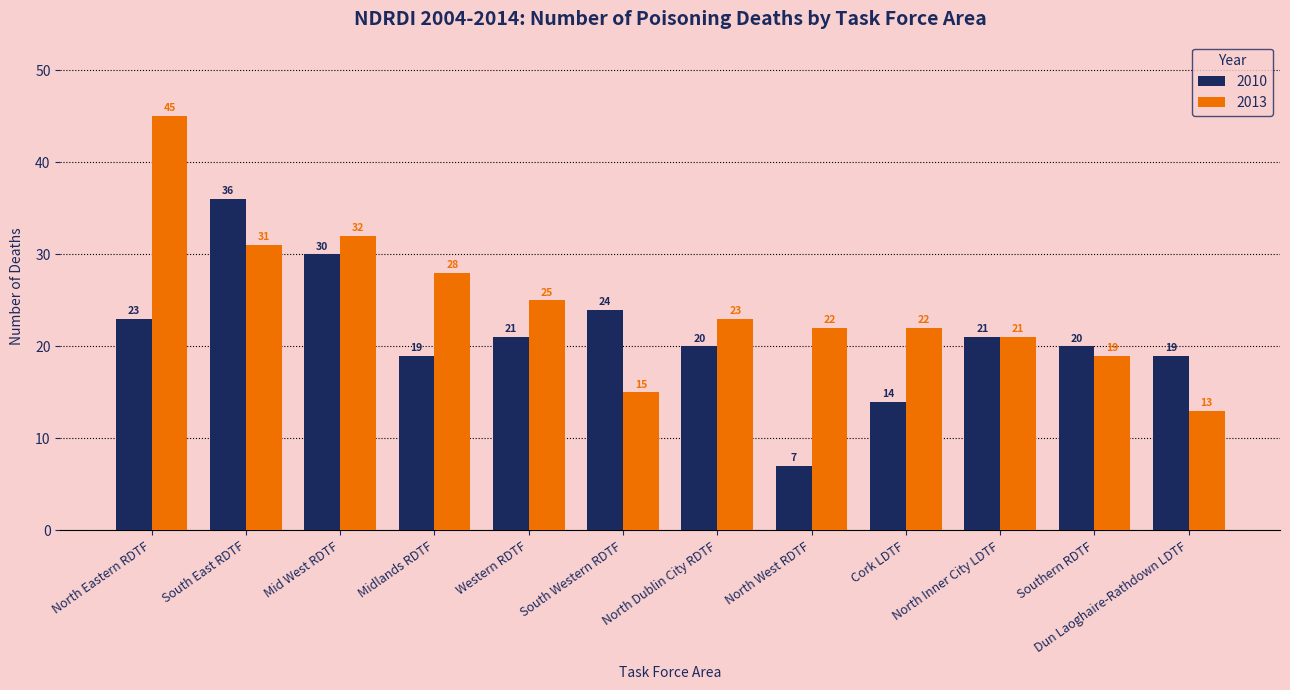

Which category has the highest value across all series?

North Eastern RDTF